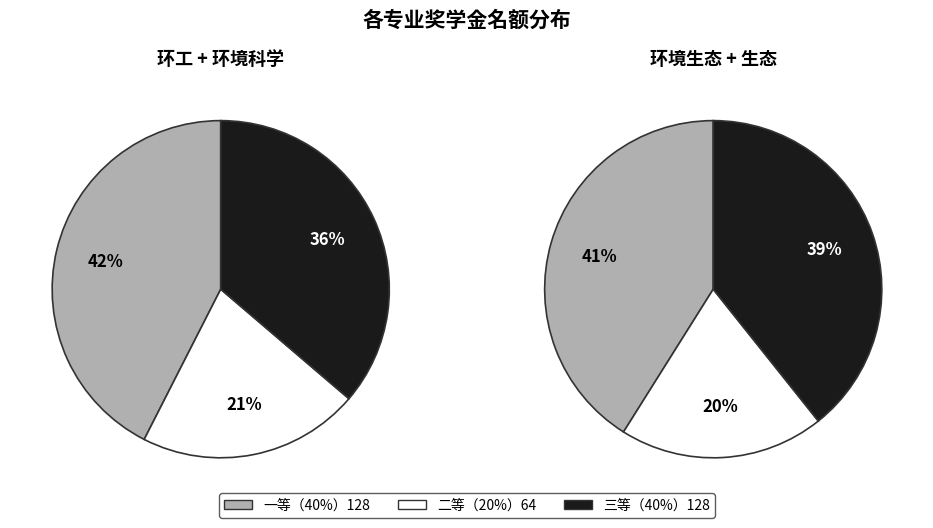

Is there a majority slice in this chart?

No